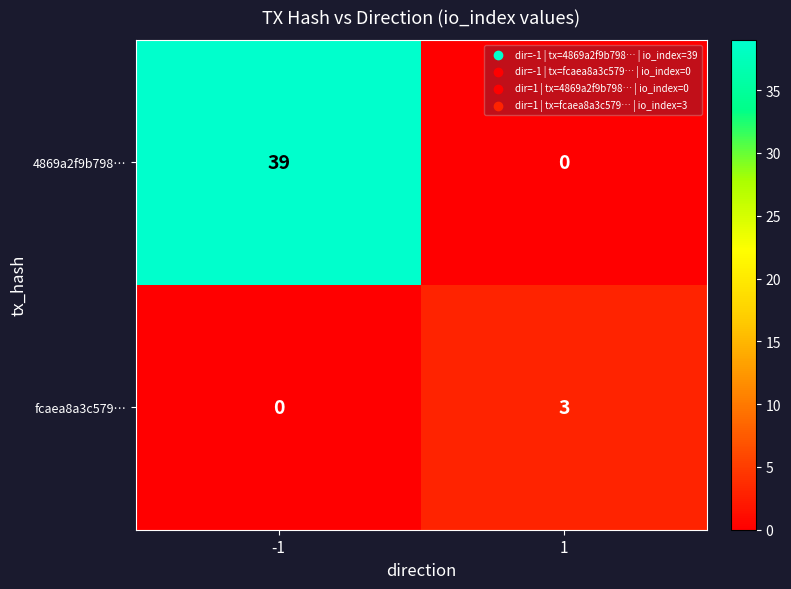

At which category is the sum across all series the highest?

-1